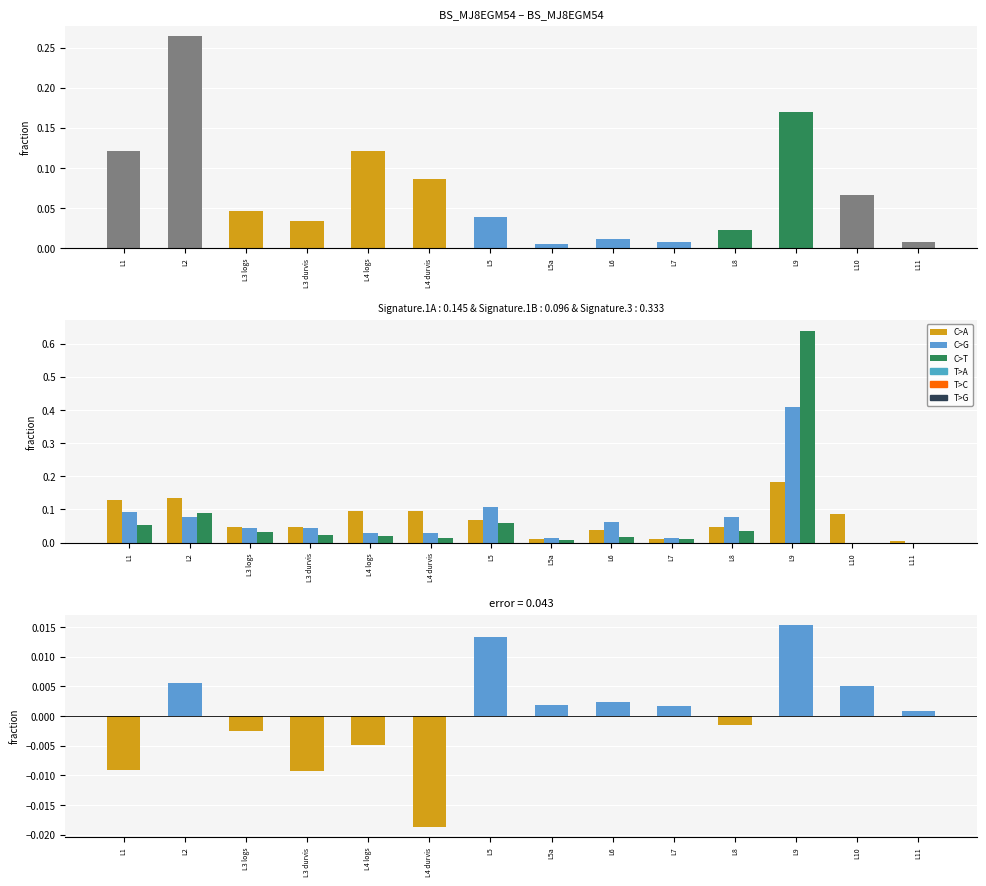

What position from the left is L5?

7